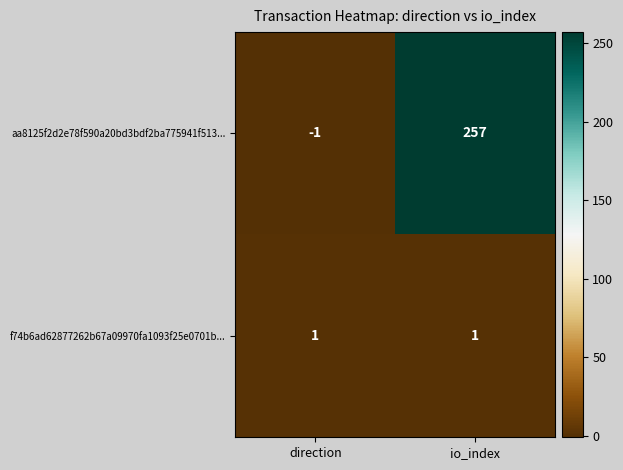

At how many categories does at least one series exceed 18?

1